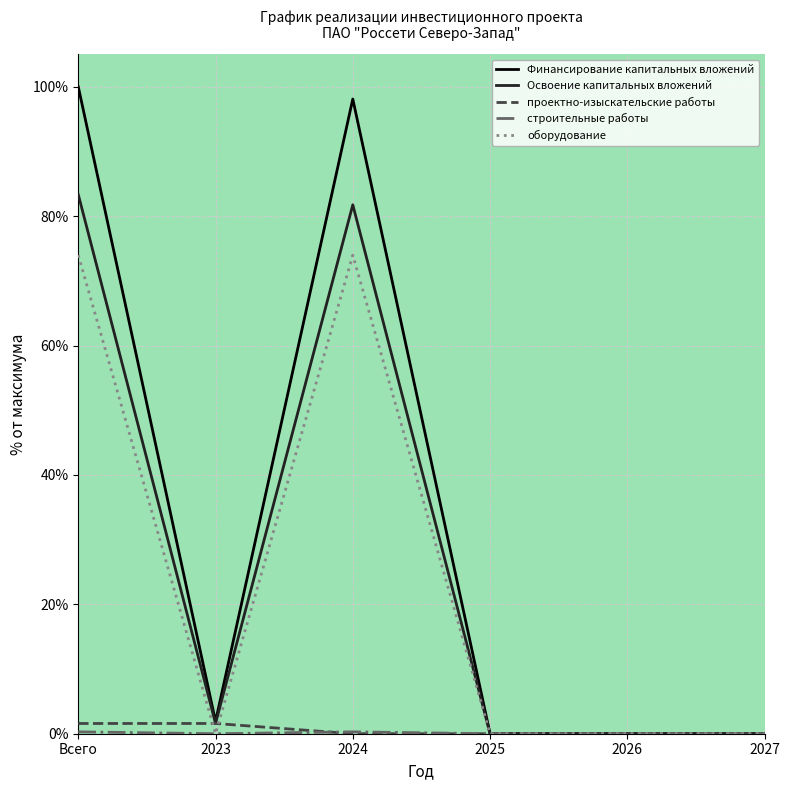

How many lines are shown in the chart?

5